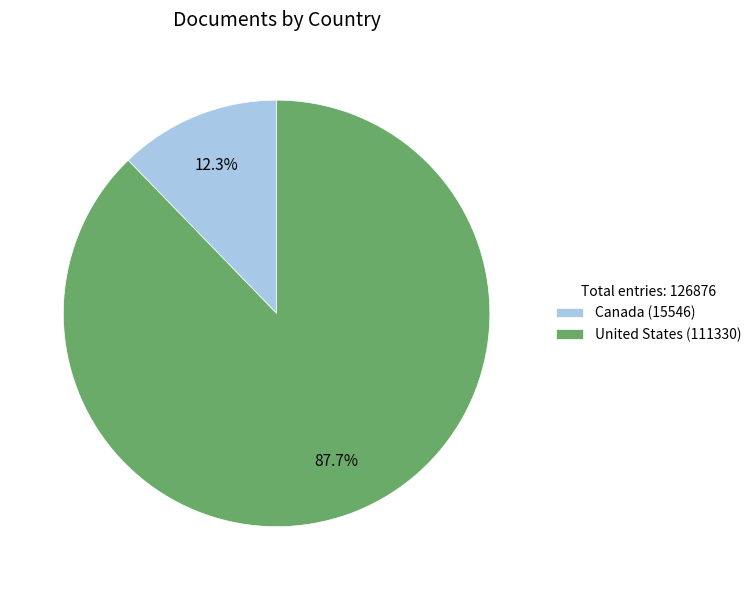

The Canada slice represents 12% of the pie. True or false?

True